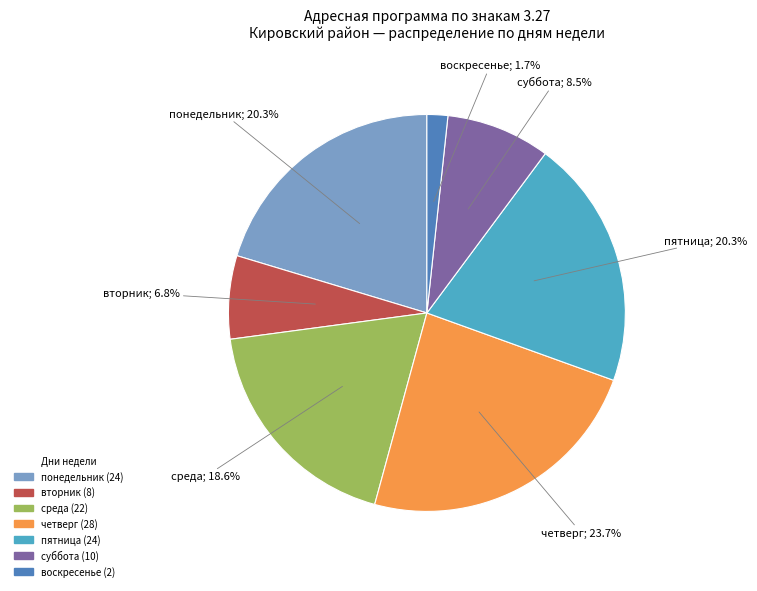

To the nearest percent, what is the difference between the largest and smallest slice percentages?

22%